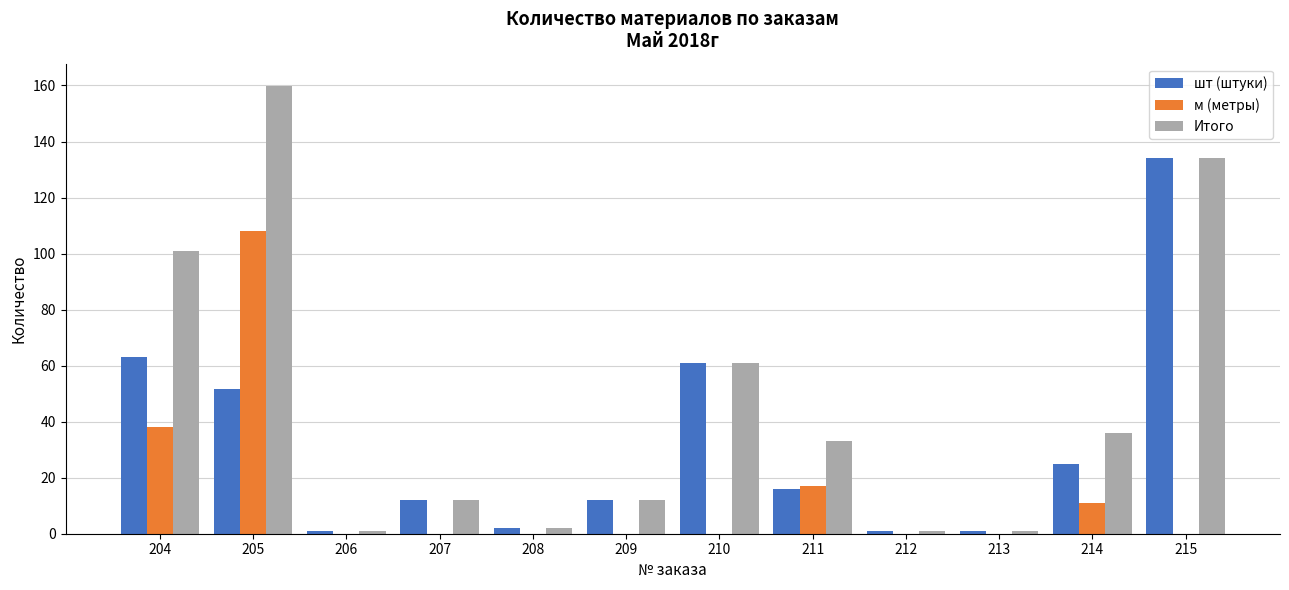

At which label does Итого reach its peak?

205